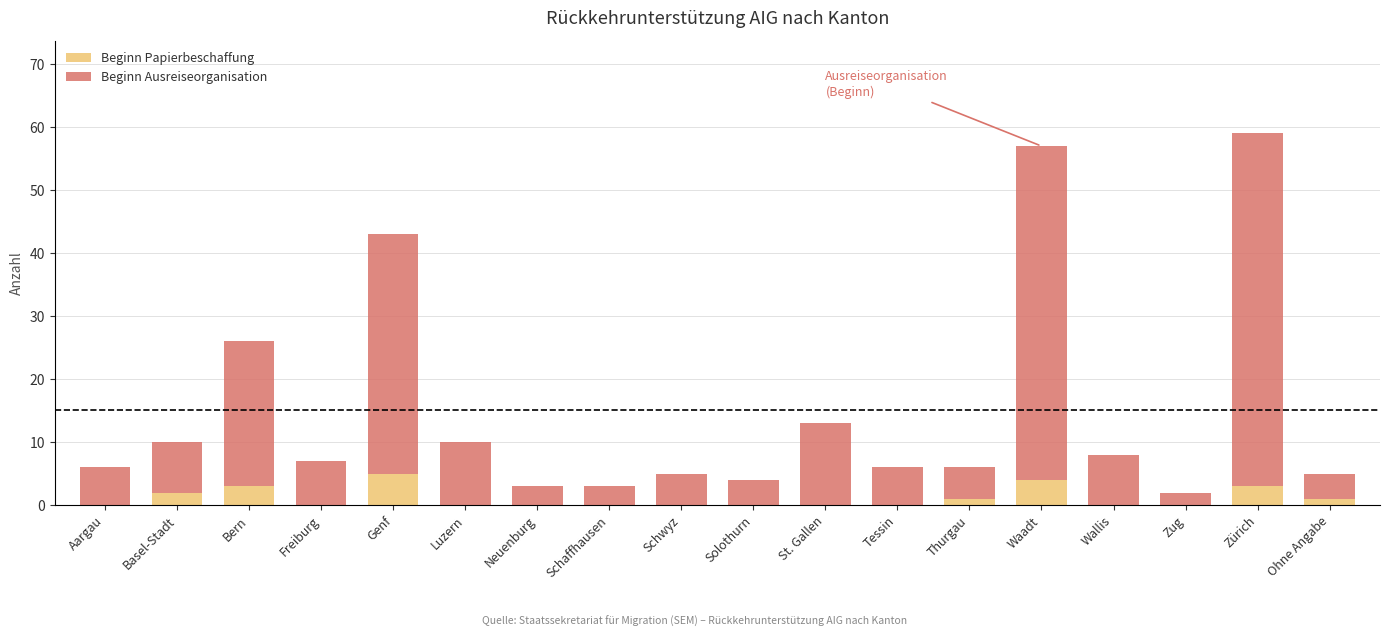

How many series are shown in this chart?

2